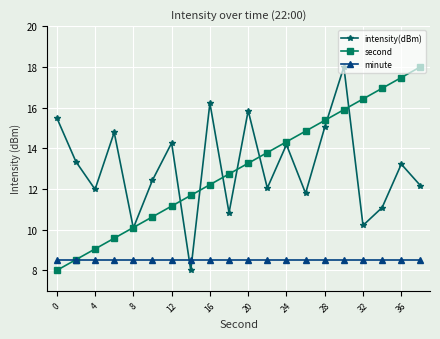

What is the greatest value displayed?

18.0